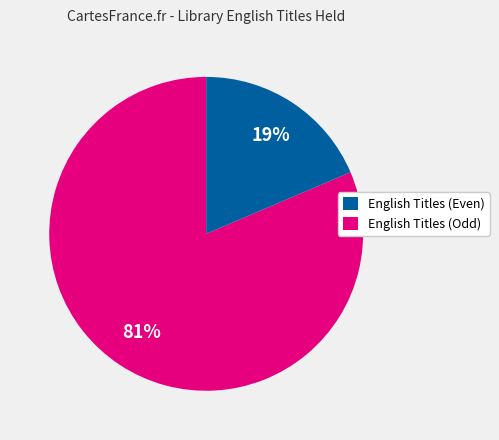

To the nearest percent, what is the average slice percentage?

50%